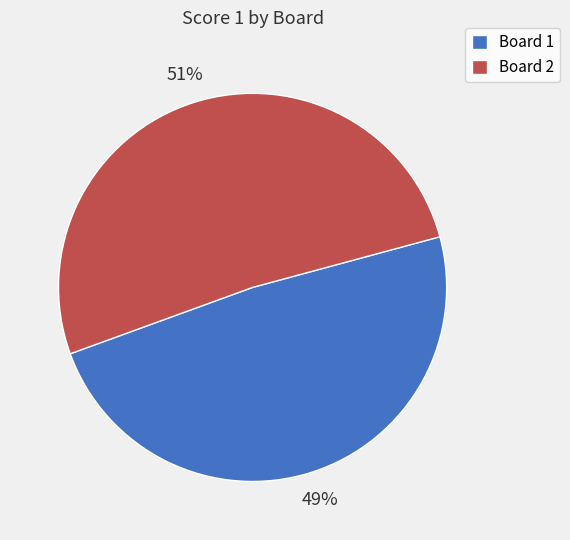

Does any single category account for the majority?

Yes